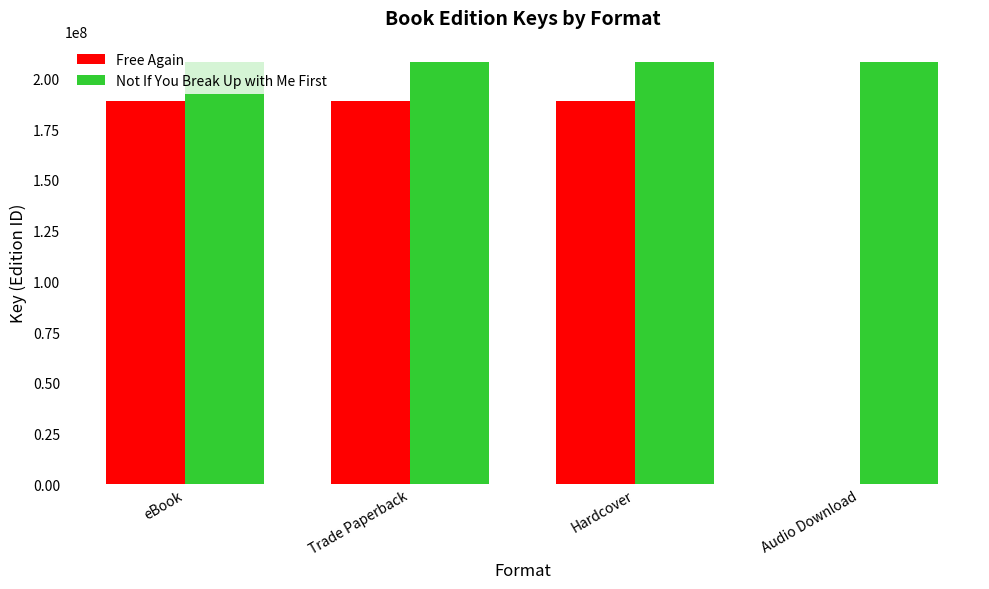

Read the Not If You Break Up with Me First value at Trade Paperback.

208233082